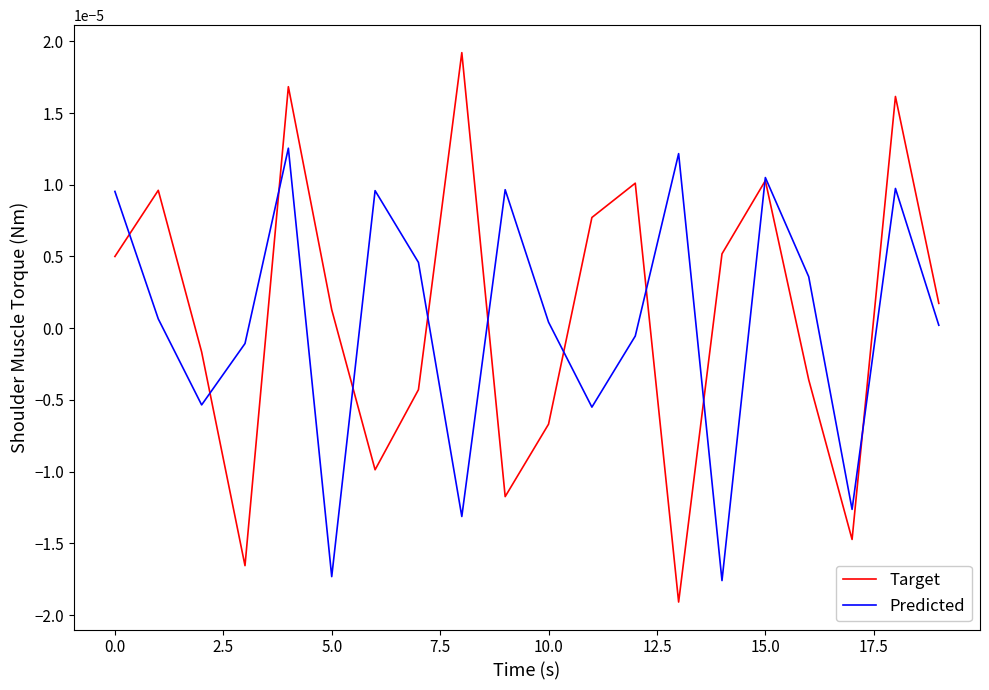

Which series has the largest range (max minus min)?

Target